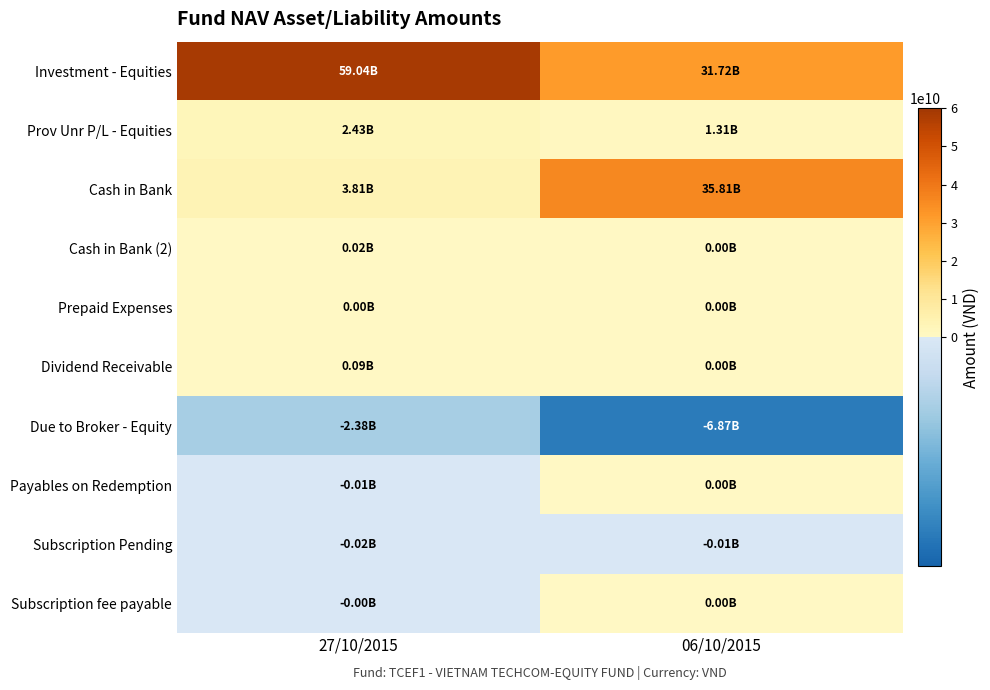

How many distinct data groups are displayed?

10